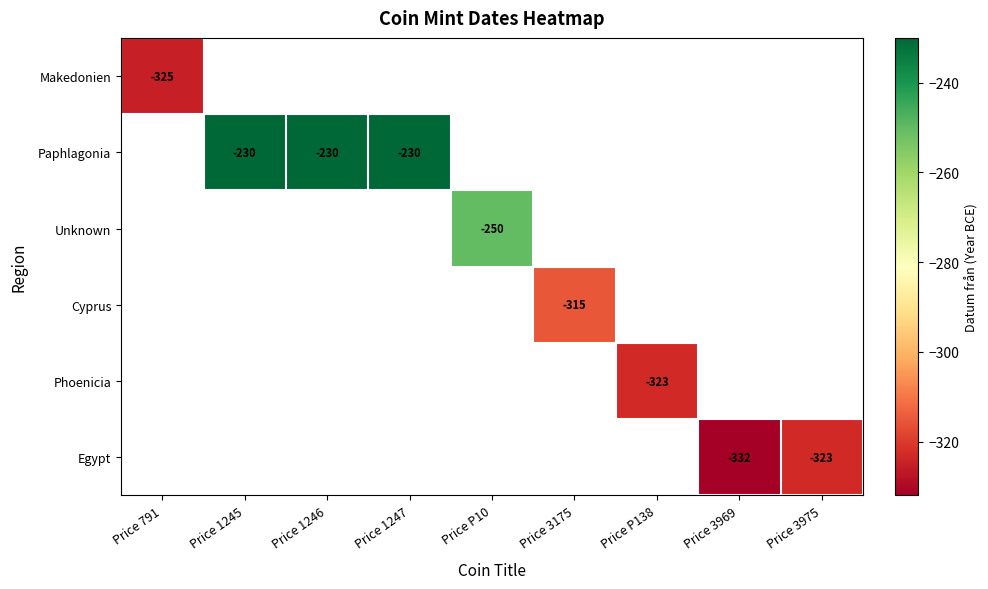

True or false: Egypt has a value of -231 at Price 3969.

False